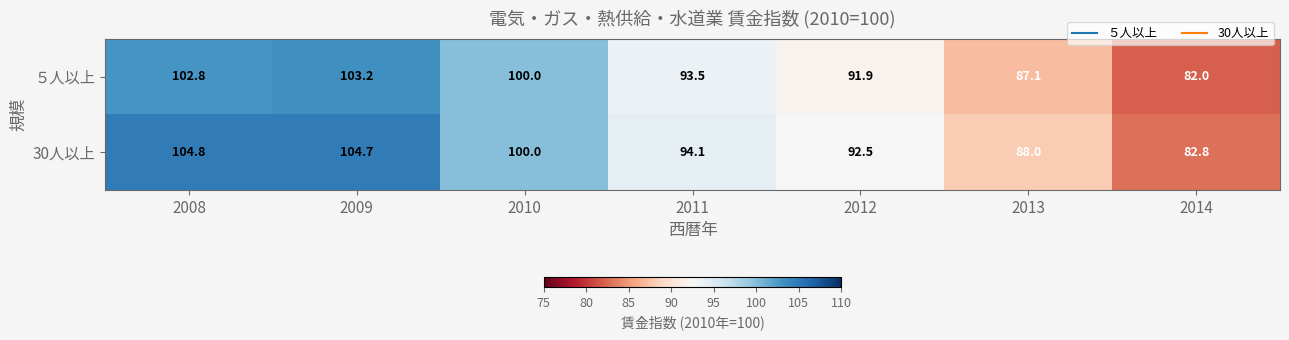

Which category has the lowest value in the ５人以上 series?

2014